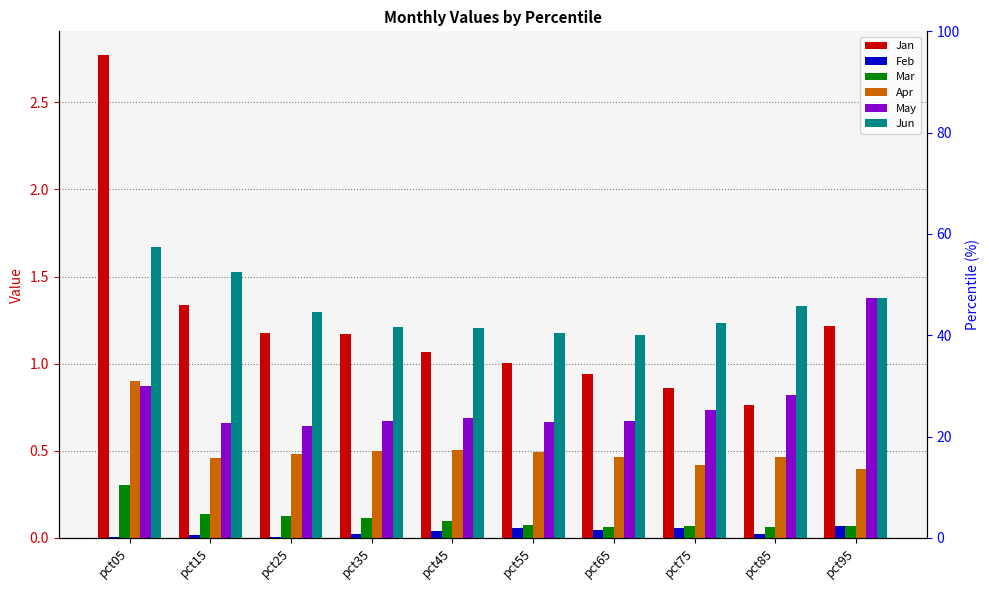

Is it true that Feb equals 0.0 at pct05?

True